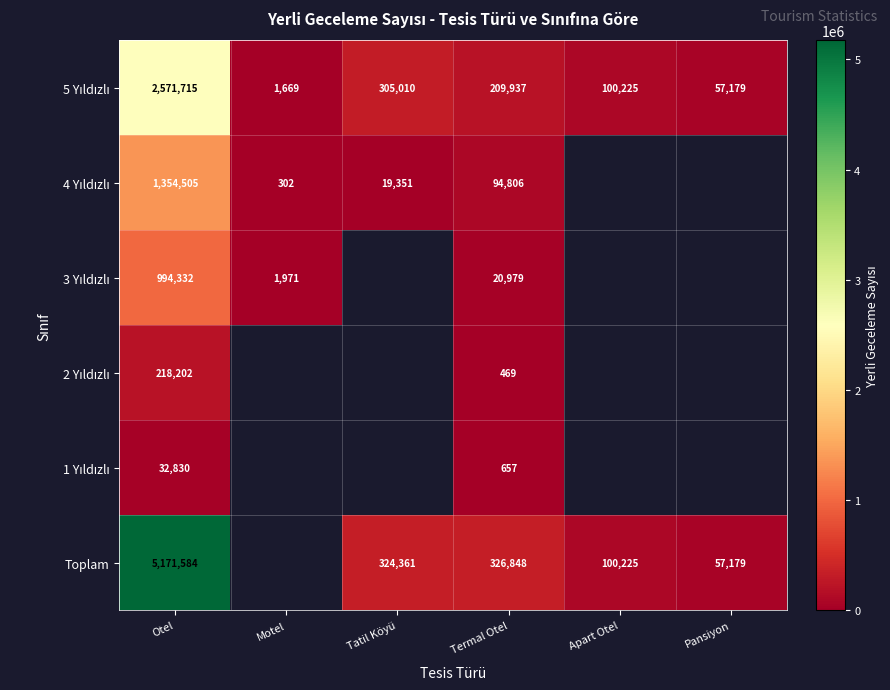

The value of Toplam at Termal Otel is 513114. True or false?

False